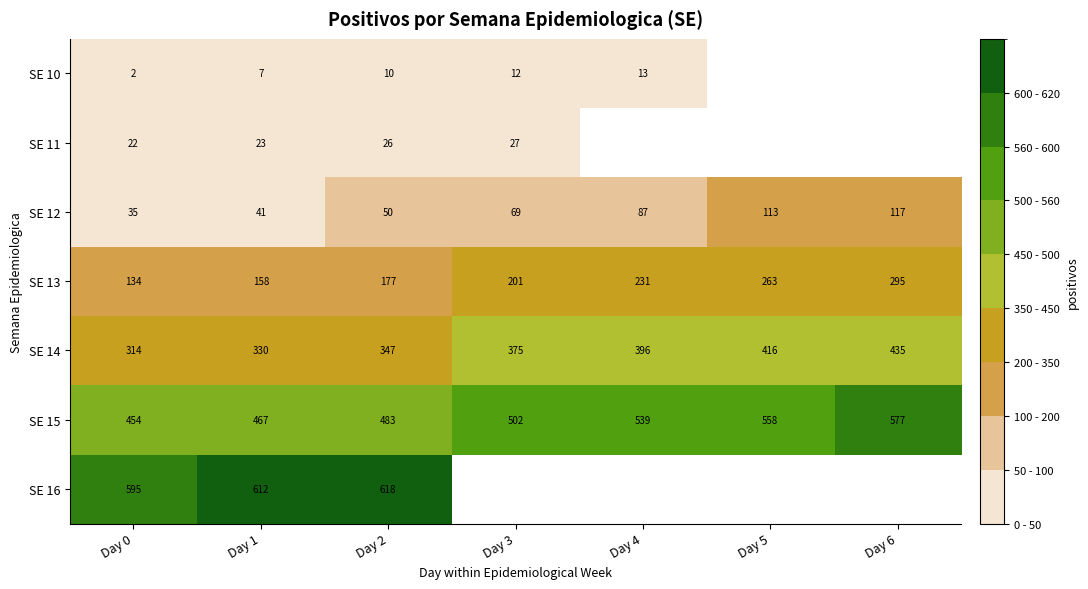

True or false: SE 11 has a value of 6.3 at Day 0.

False